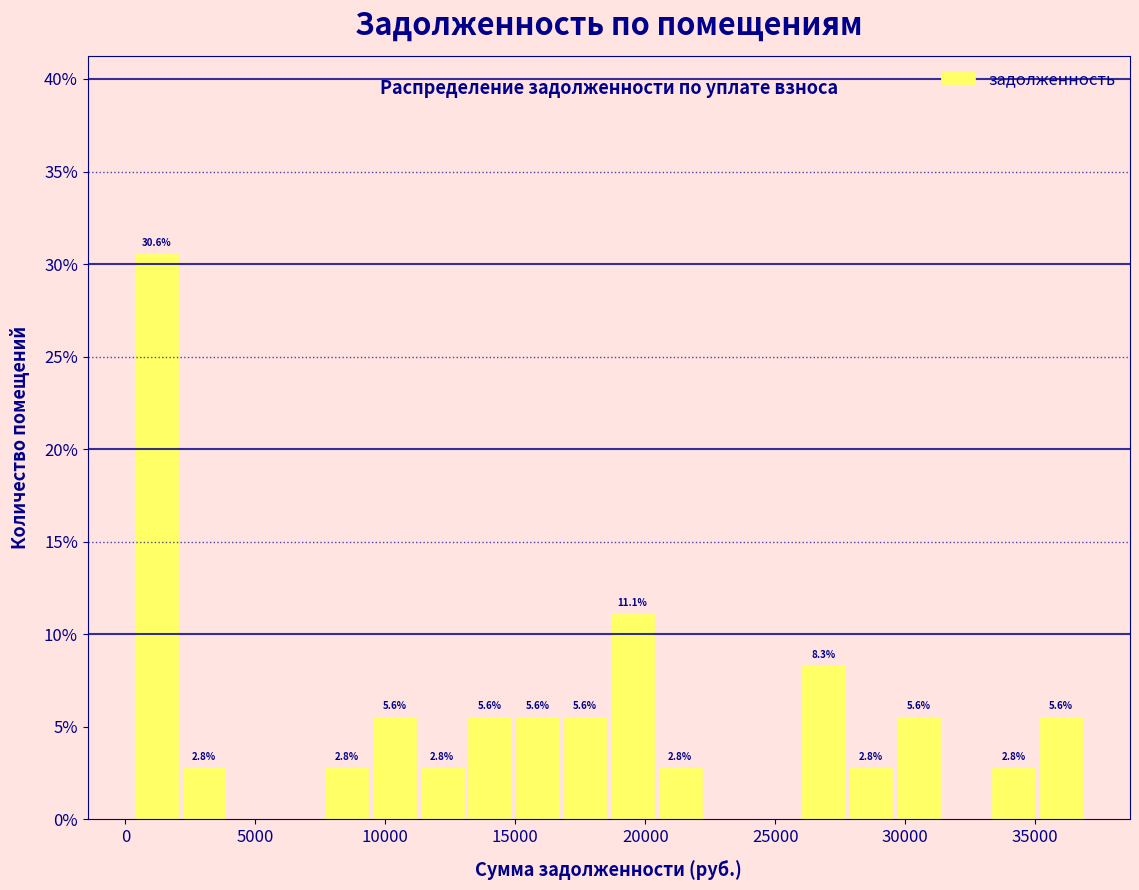

Around what value on the x-axis is the tallest bar? Give the approximate position of its centre, as read against the axis.

1000